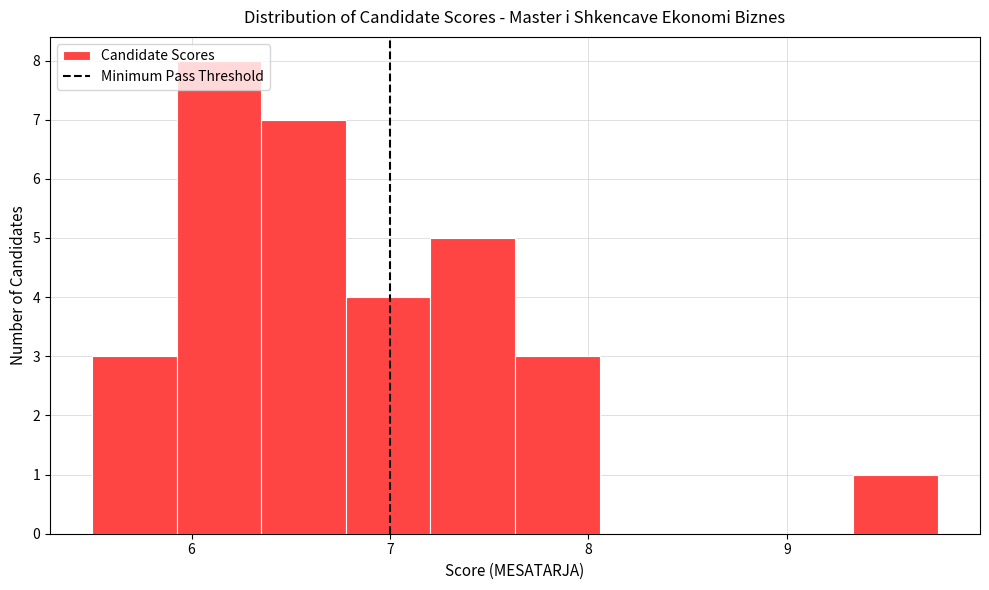

Reading left to right, transcribe this chart: for each bar, give the range it covers on the x-axis and its height. Neither the bar edges nor the heights are printed on the chart, so give them approximately, as read against the axes.

5.5 to 5.9: 3
5.9 to 6.4: 8
6.4 to 6.8: 7
6.8 to 7.2: 4
7.2 to 7.6: 5
7.6 to 8.1: 3
8.1 to 8.5: 0
8.5 to 8.9: 0
8.9 to 9.3: 0
9.3 to 9.8: 1